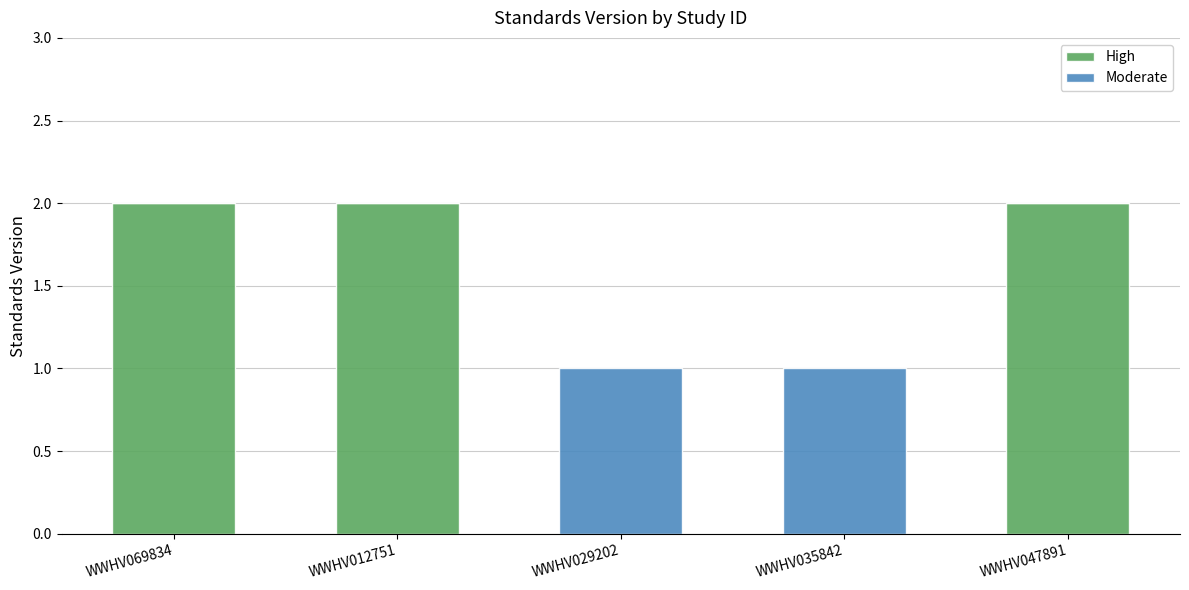

Does the chart contain stacked bars?

Yes